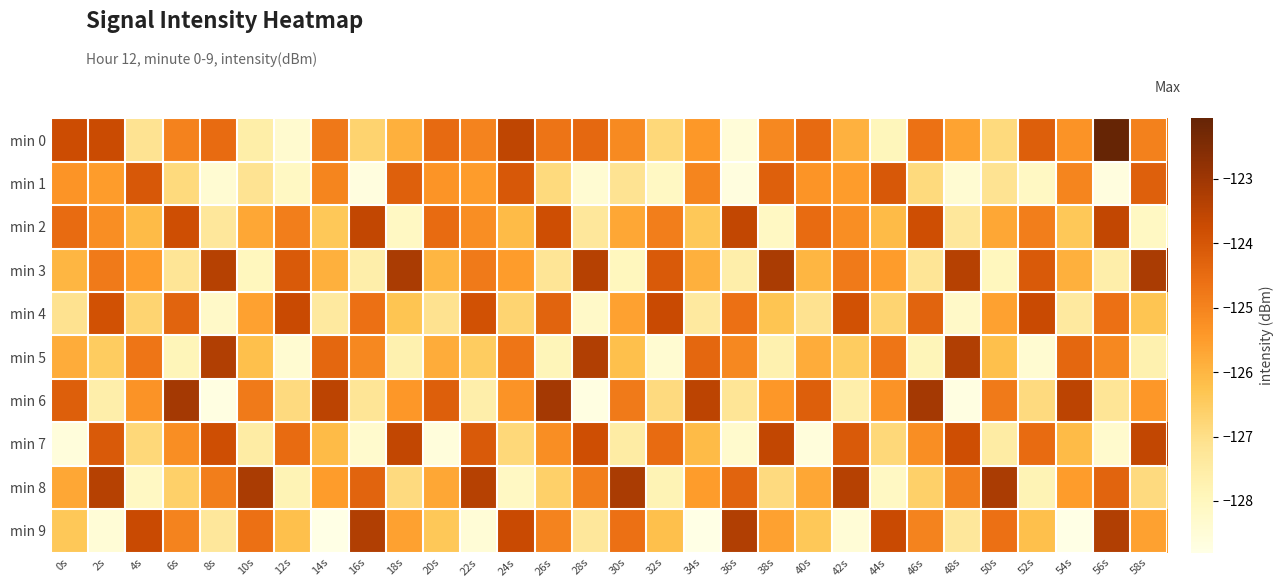

What is the maximum value shown in the chart?

-122.1